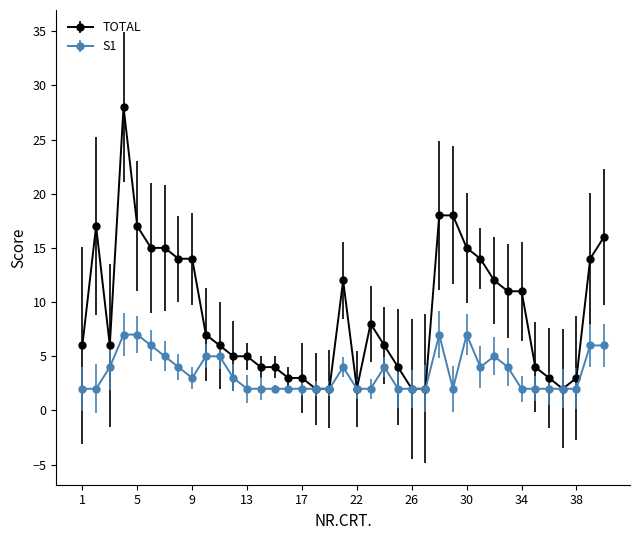

What is the greatest value displayed?

28